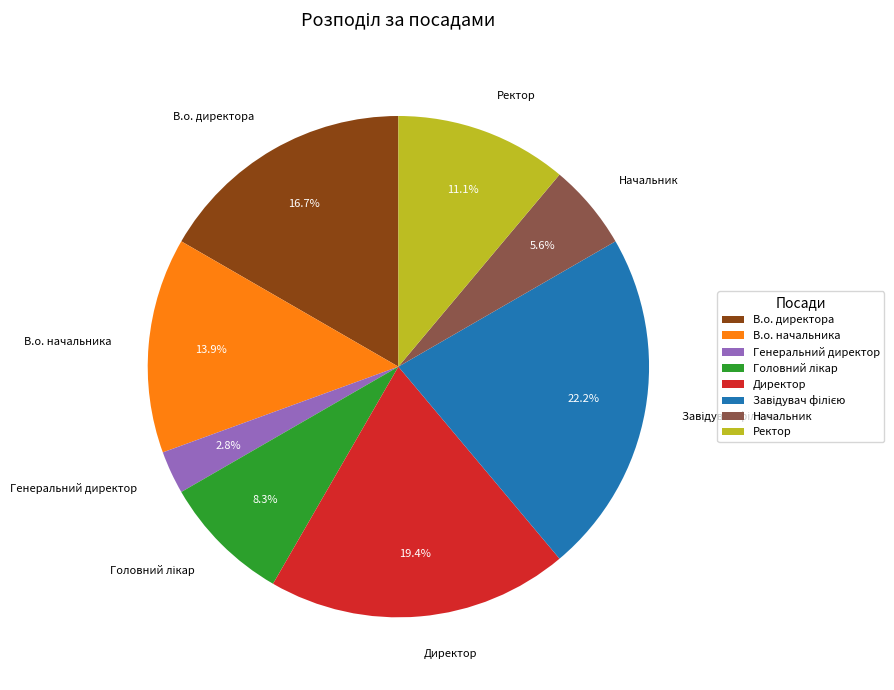

Which slice is the smallest?

Генеральний директор